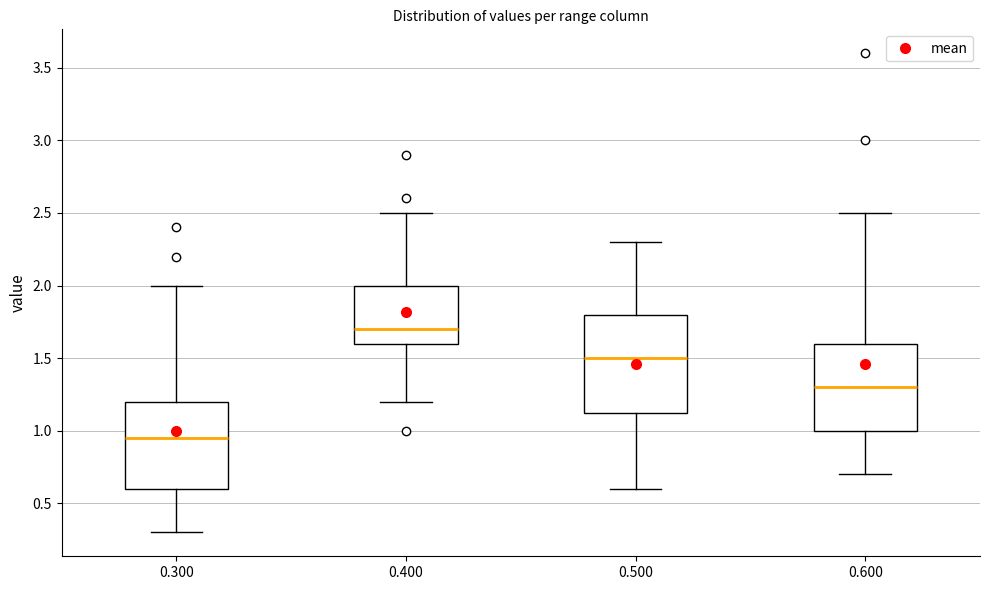

Which box's median line is the highest?

0.400